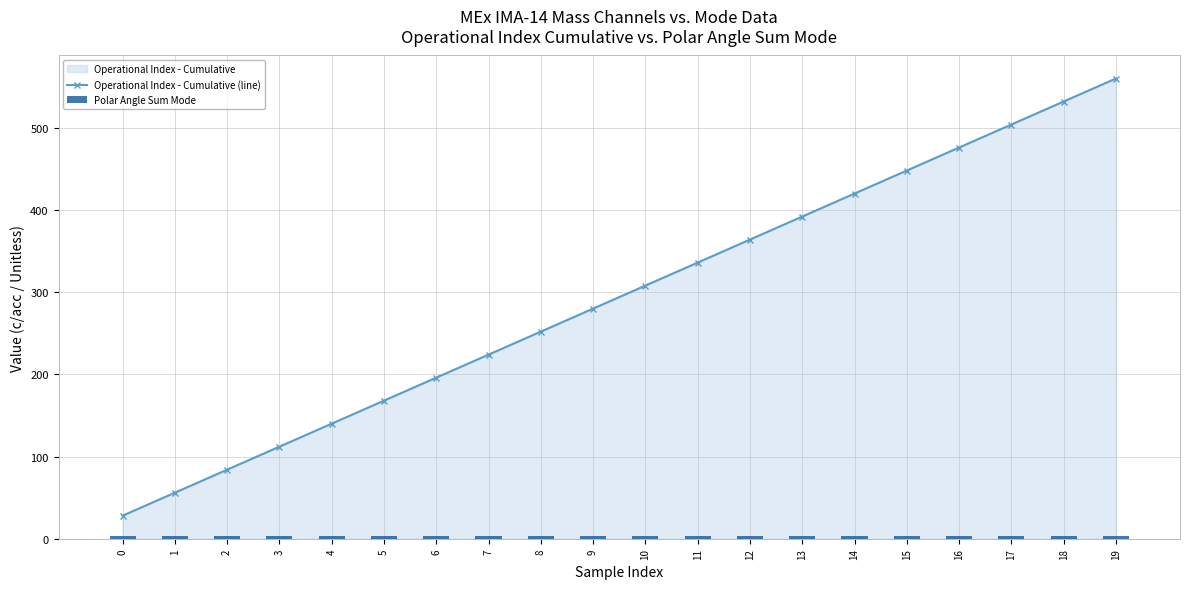

How many data points does each series have?

20